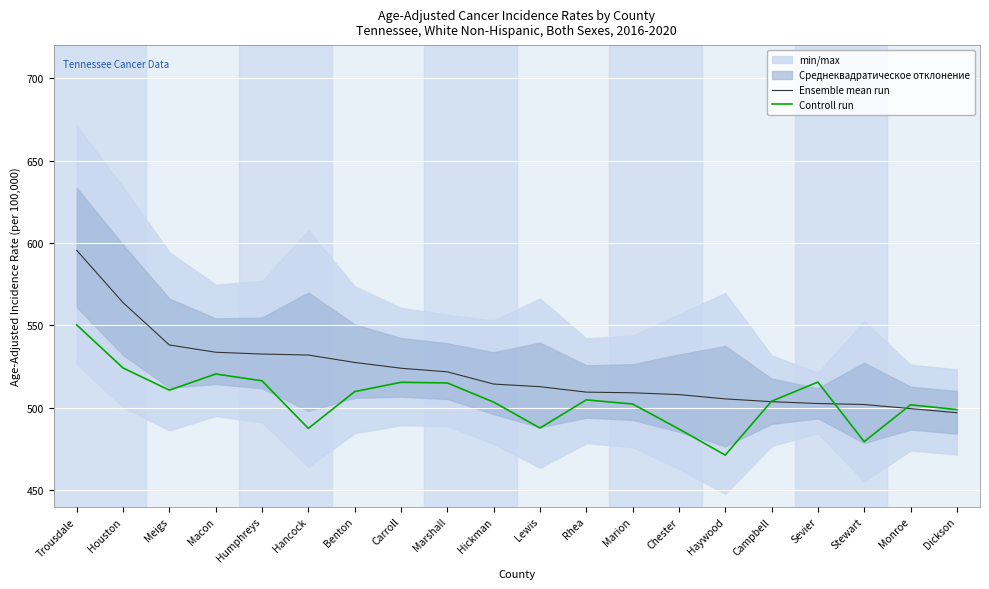

What is the value of the Ensemble mean run point at the 16th from the left?

503.7